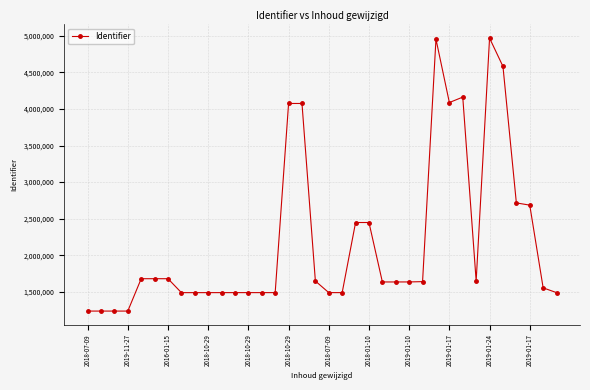

What is the minimum value shown in the chart?

1236316